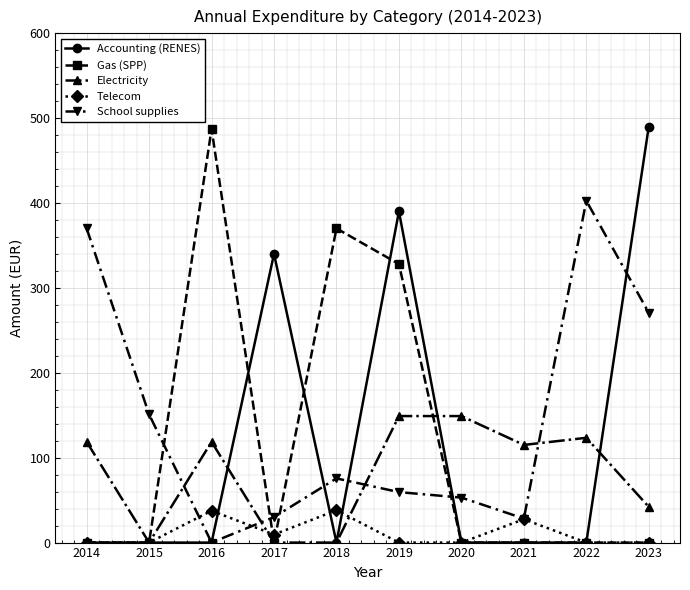

What is the difference between the Accounting (RENES) values at 2021 and 2023?

490.0